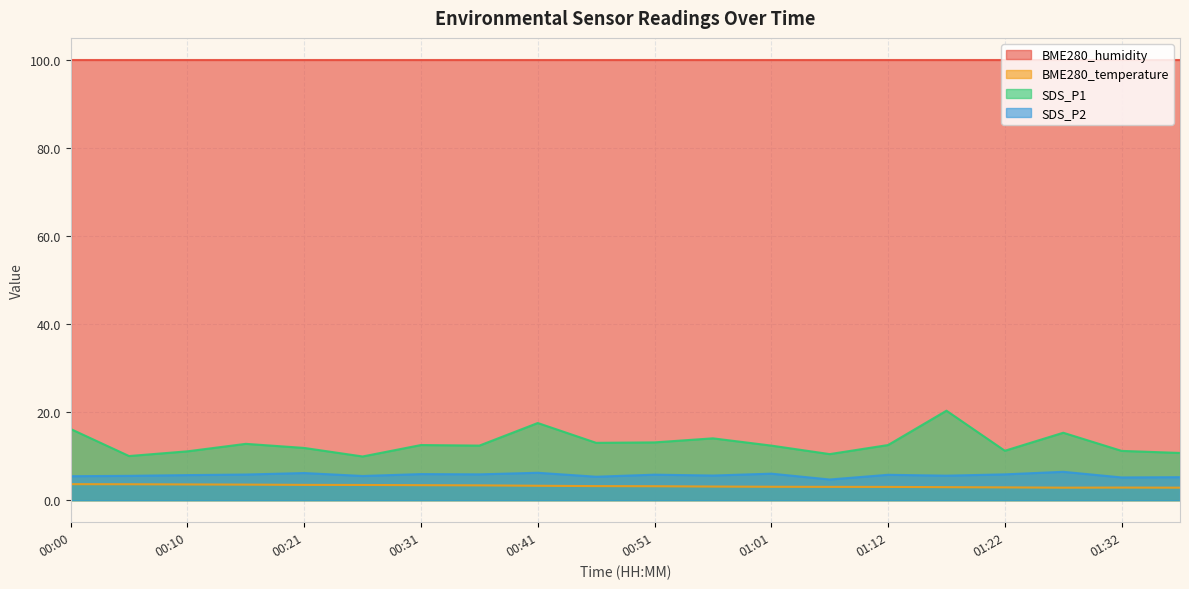

Which series has the largest range (max minus min)?

SDS_P1